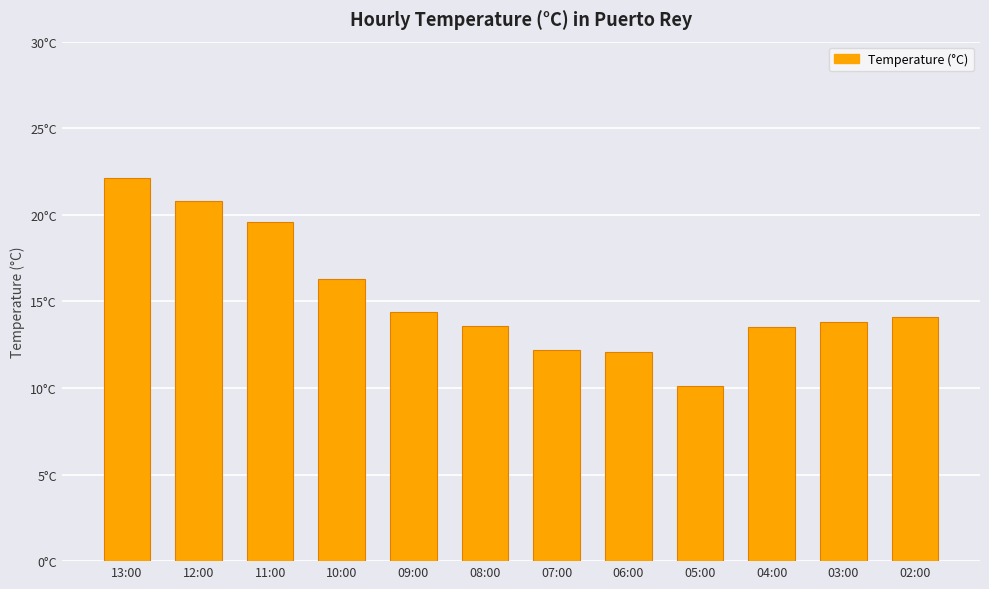

List the labels in order of value, smallest first.

05:00, 06:00, 07:00, 04:00, 08:00, 03:00, 02:00, 09:00, 10:00, 11:00, 12:00, 13:00